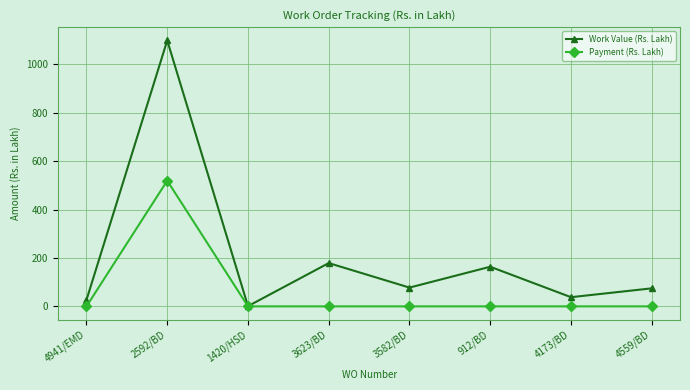

What is the spread (max minus min) of values at 2592/BD?

579.5